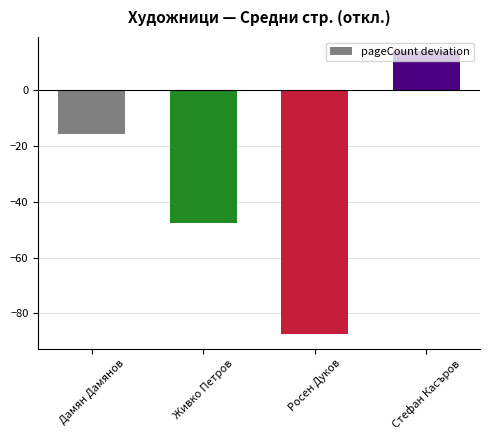

Is it true that the value at Живко Петров is -82.5?

False